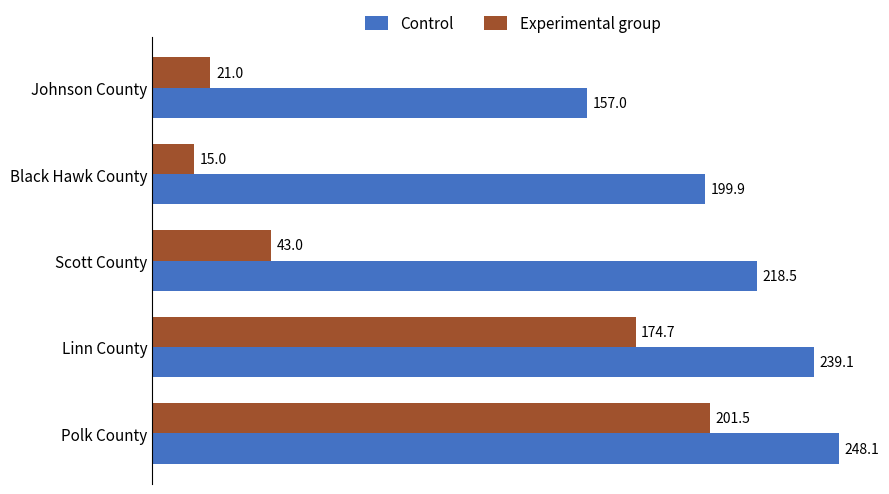

Which series has the largest total across all categories?

Control